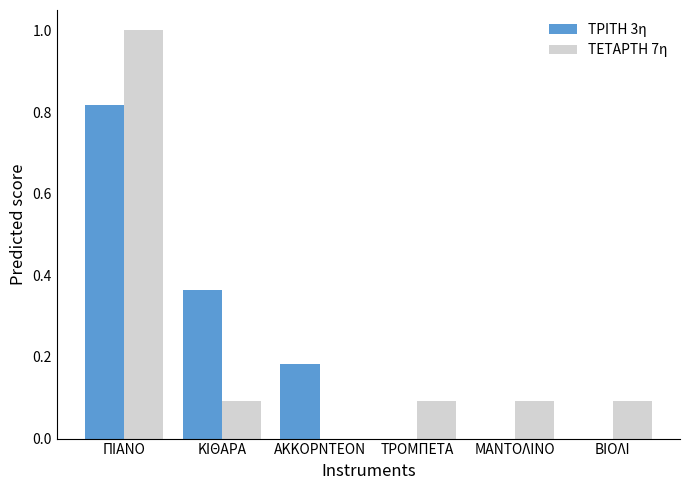

At which category is the sum across all series the highest?

ΠΙΑΝΟ